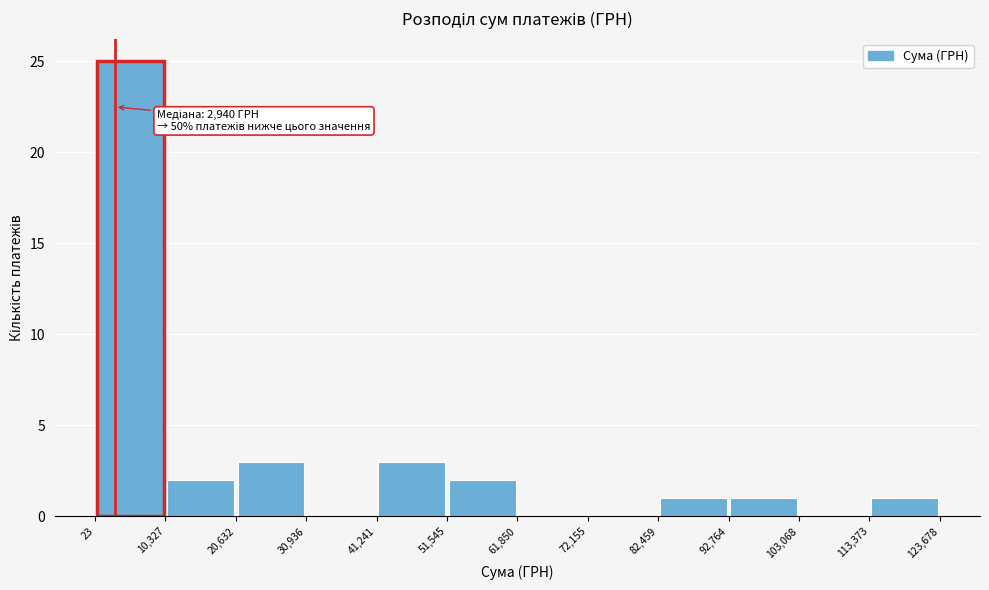

Which range on the x-axis has the tallest bar?

23 to 10,327